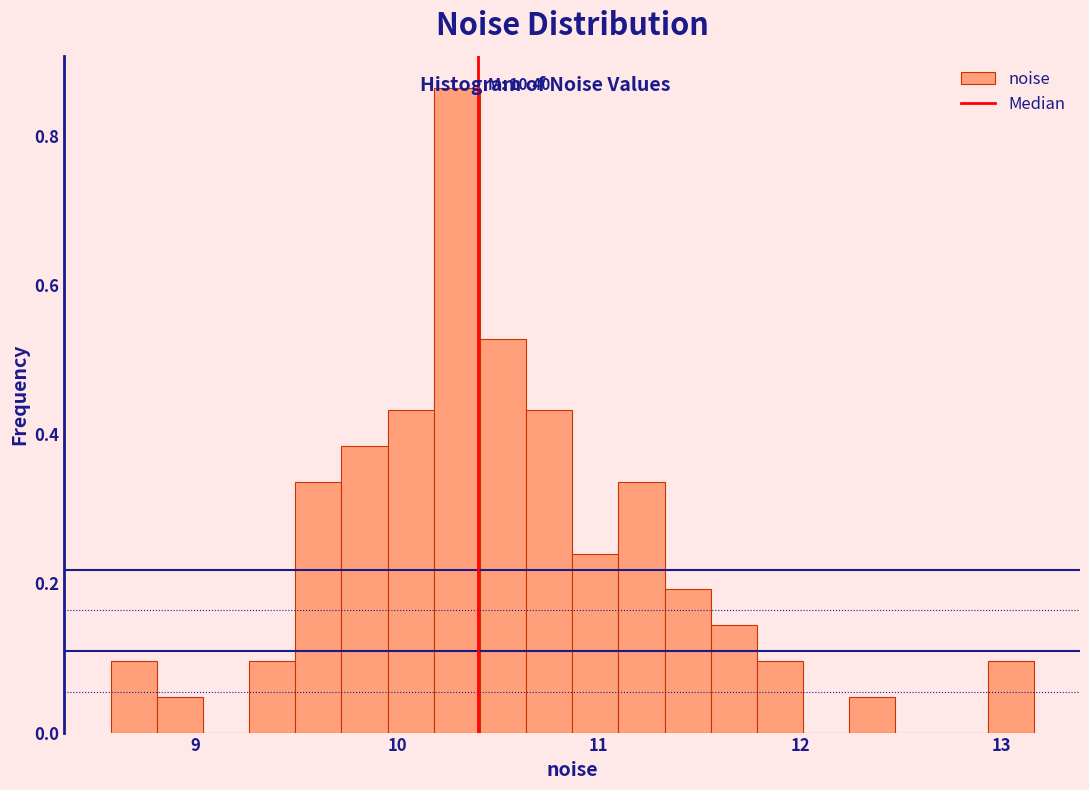

Read against the x-axis, roughly where is the centre of the tallest bar?

10.3